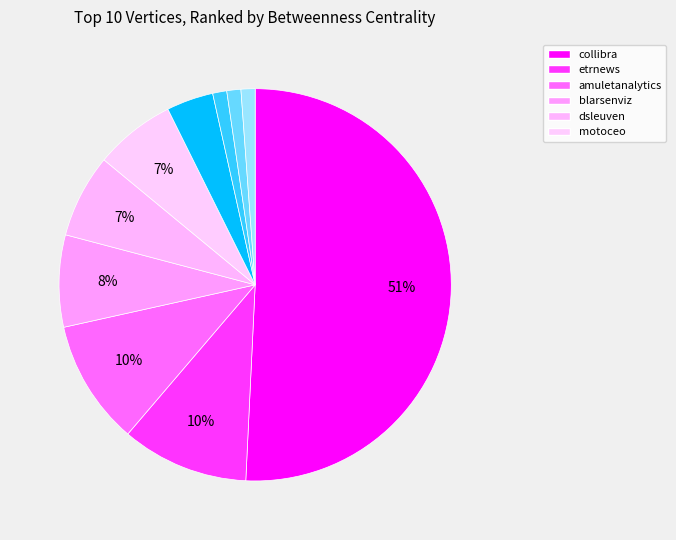

Rank the categories by value from lowest to highest.

jackzimmerman, raboneonpr, verdictuk, constellationr, motoceo, dsleuven, blarsenviz, amuletanalytics, etrnews, collibra